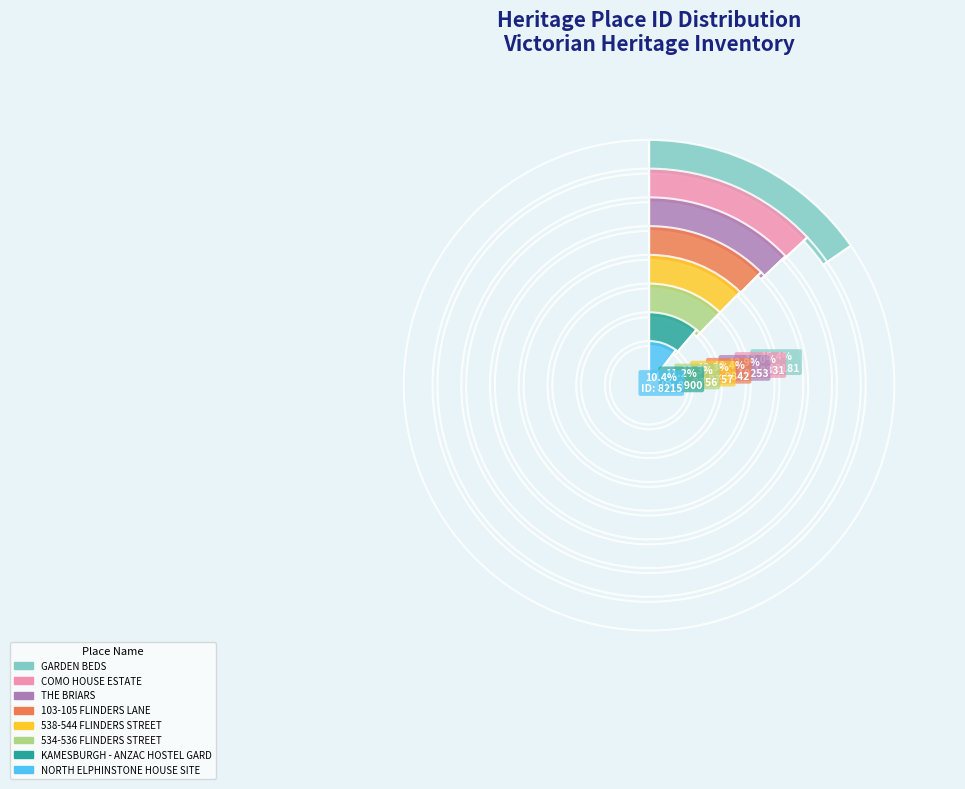

Between COMO HOUSE ESTATE and 103-105 FLINDERS LANE, which is larger?

COMO HOUSE ESTATE